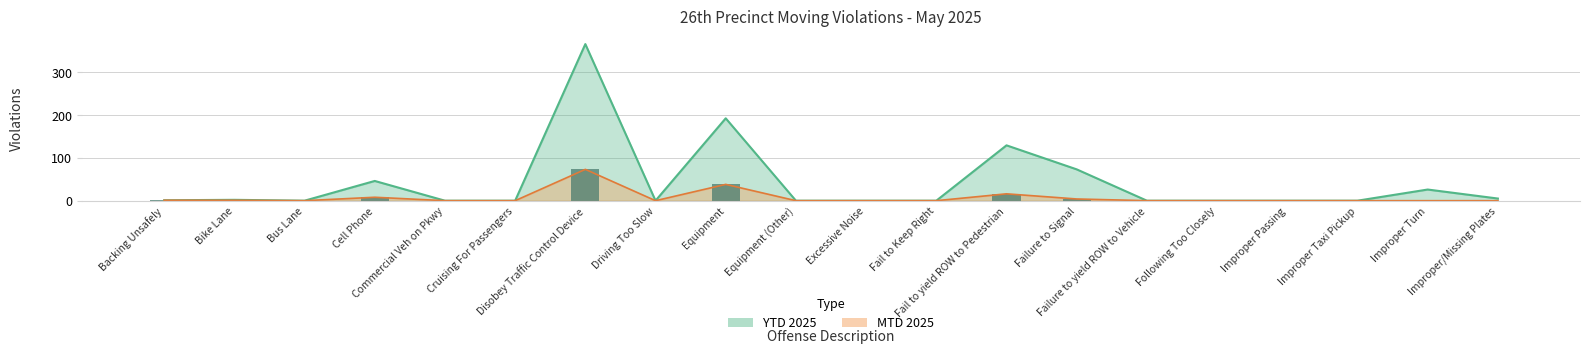

The MTD 2025 series shows -37 at Improper Passing. True or false?

False